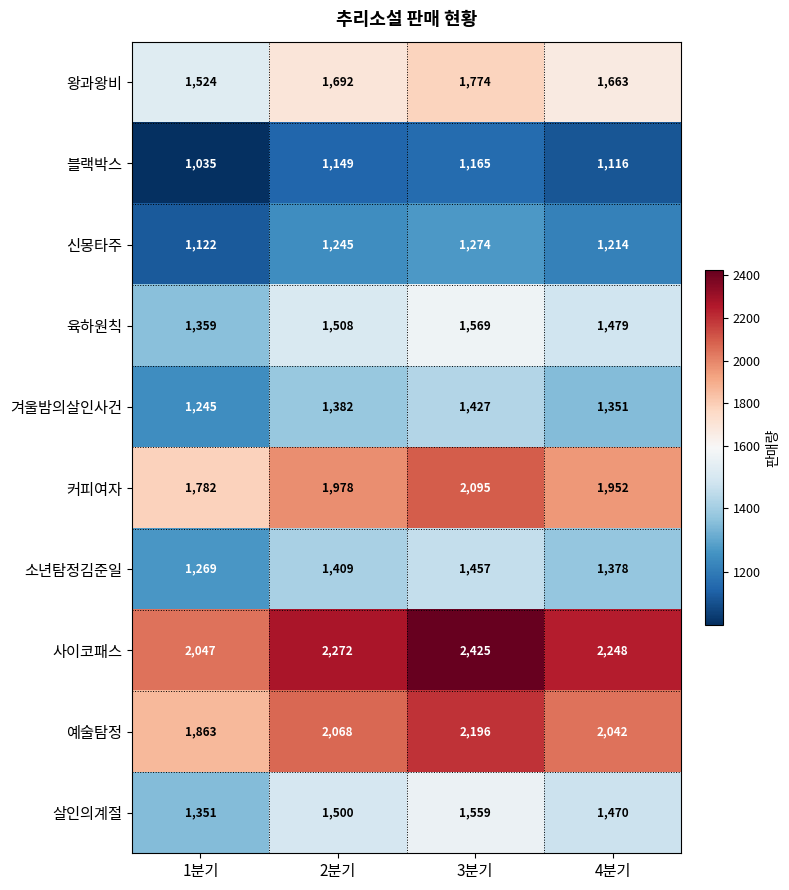

At which label is 살인의계절 closest to 1455?

4분기